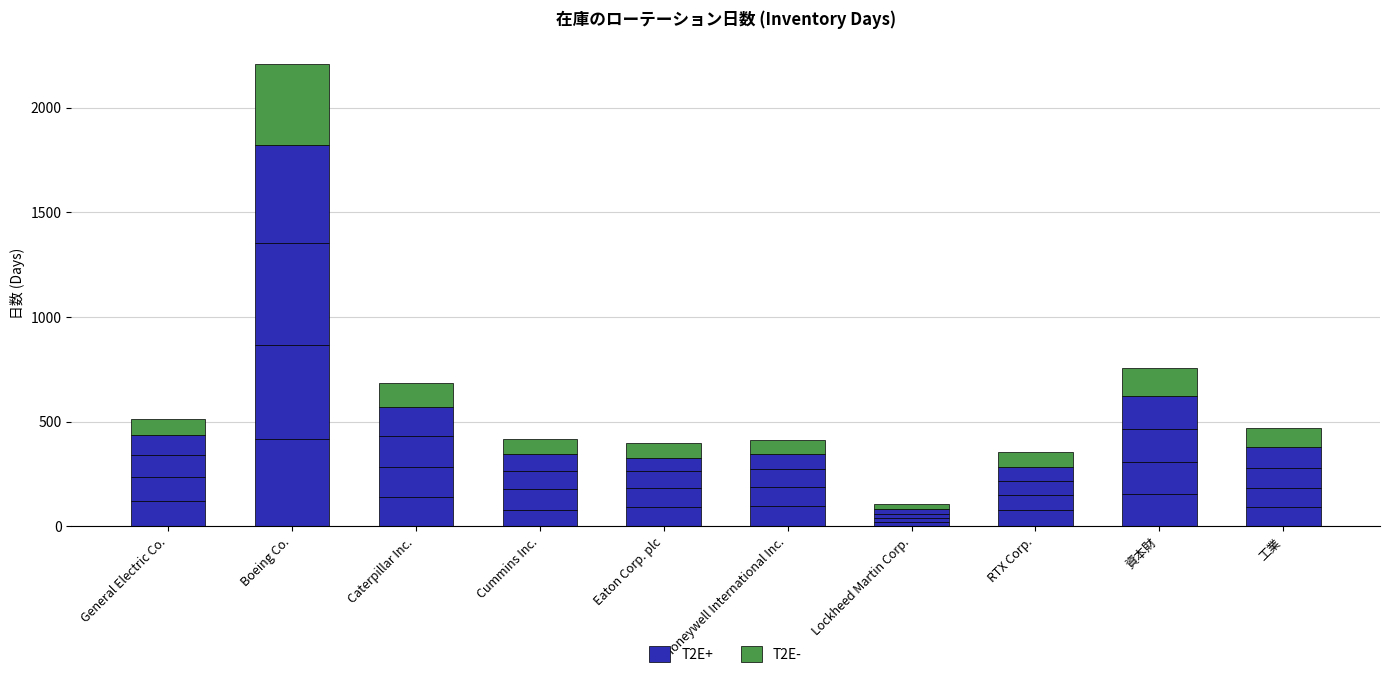

Reading right to left, what are all the values shown in this chart?

T2E+: 93	153	76	19	98	92	80	141	415	120
T2E-: 92	136	70	26	66	71	72	112	388	77